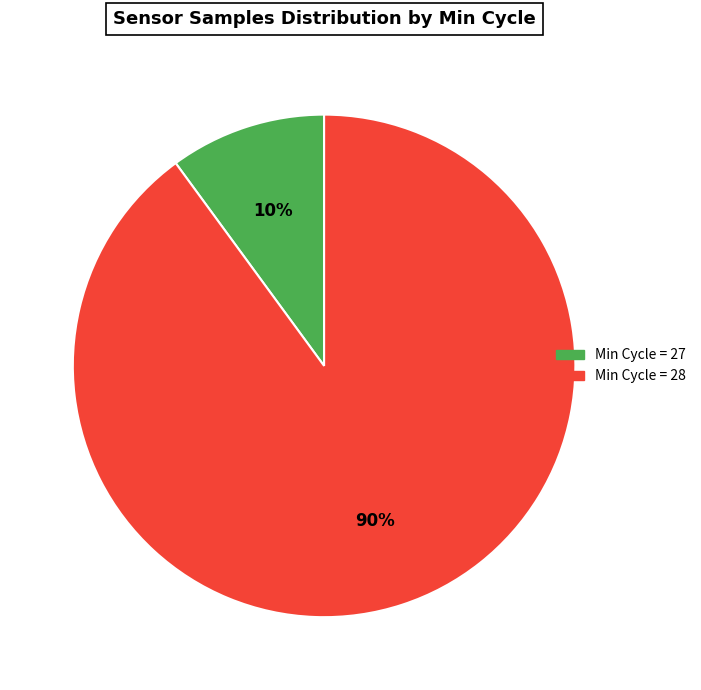

Is it true that Min Cycle = 28 is 78% of the pie?

False